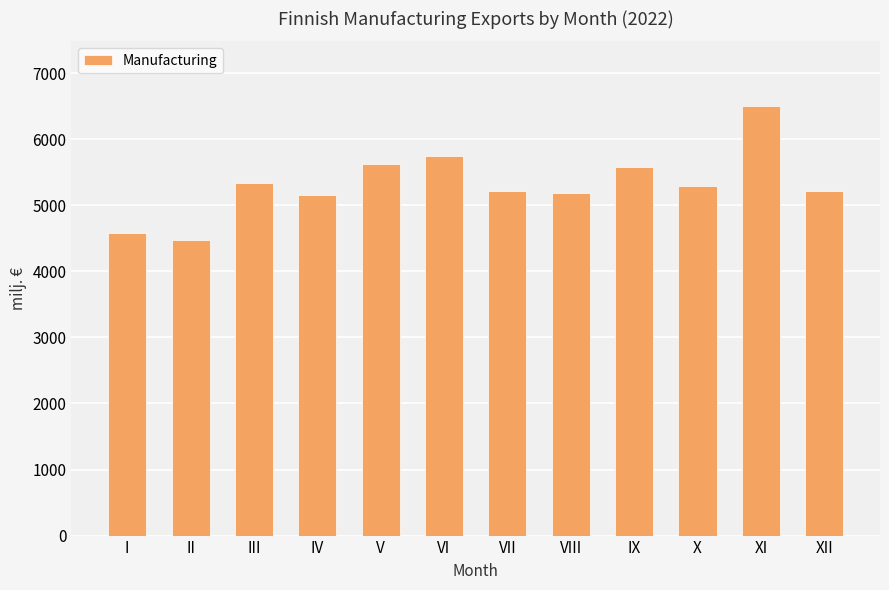

Where does the data first go above 5290?

III